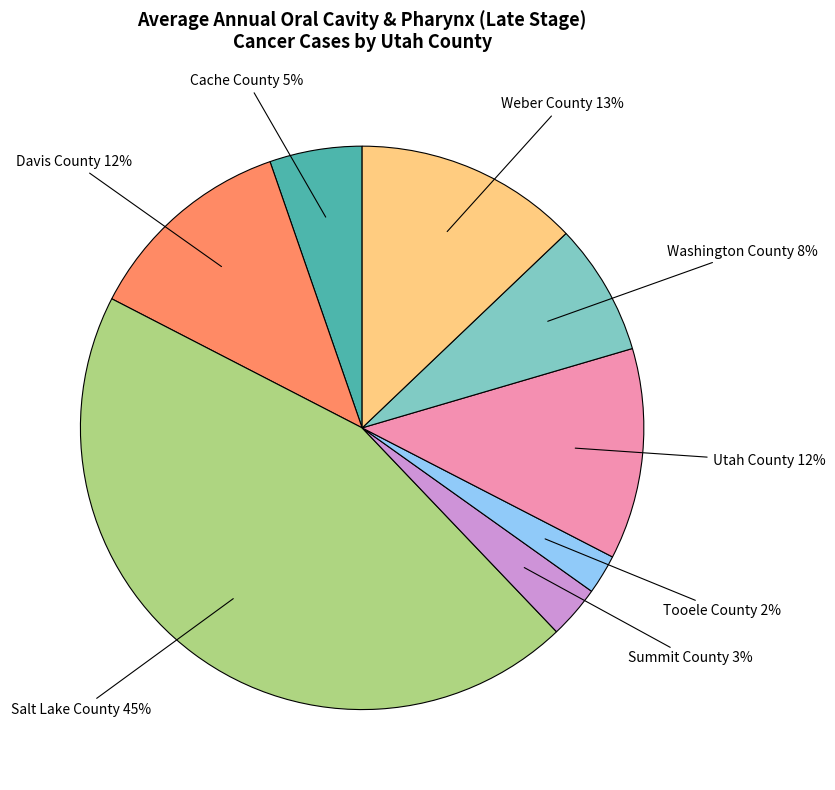

Which category has the biggest portion of the pie?

Salt Lake County